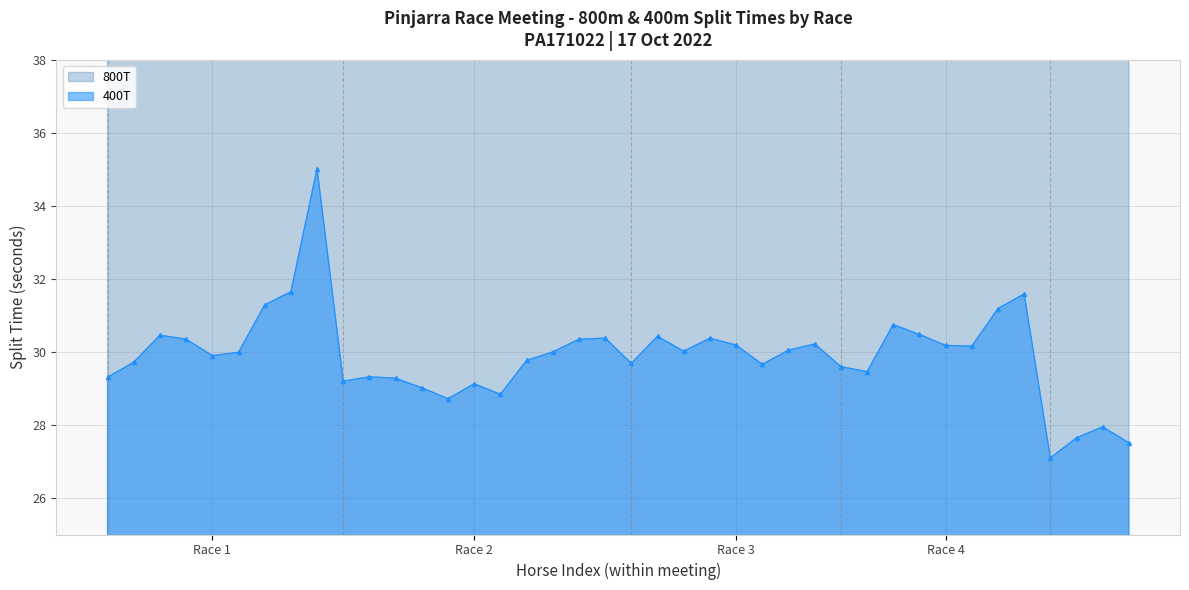

What is the average value of the 400T series?

29.9